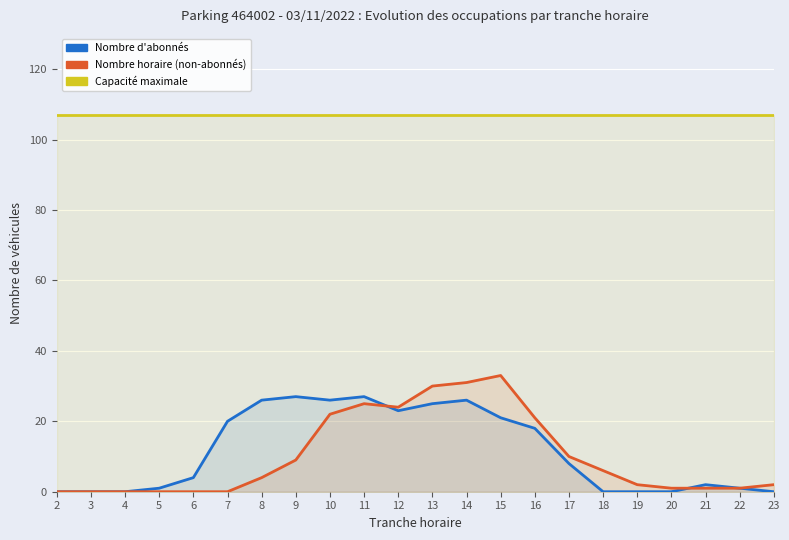

True or false: NB_ABONNE and CAPACITE_MAX cross at least once.

False